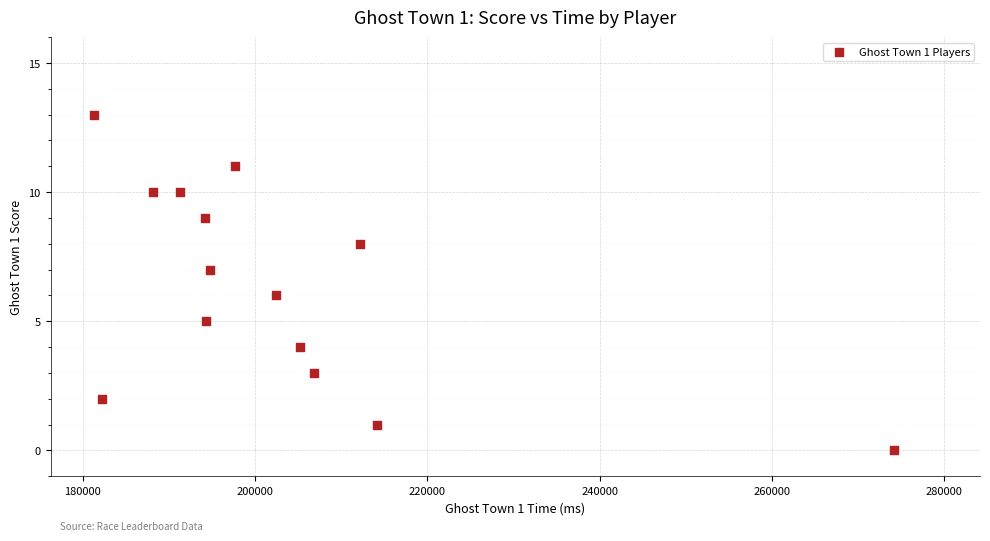

What is the range of X values (max minus min)?

92880